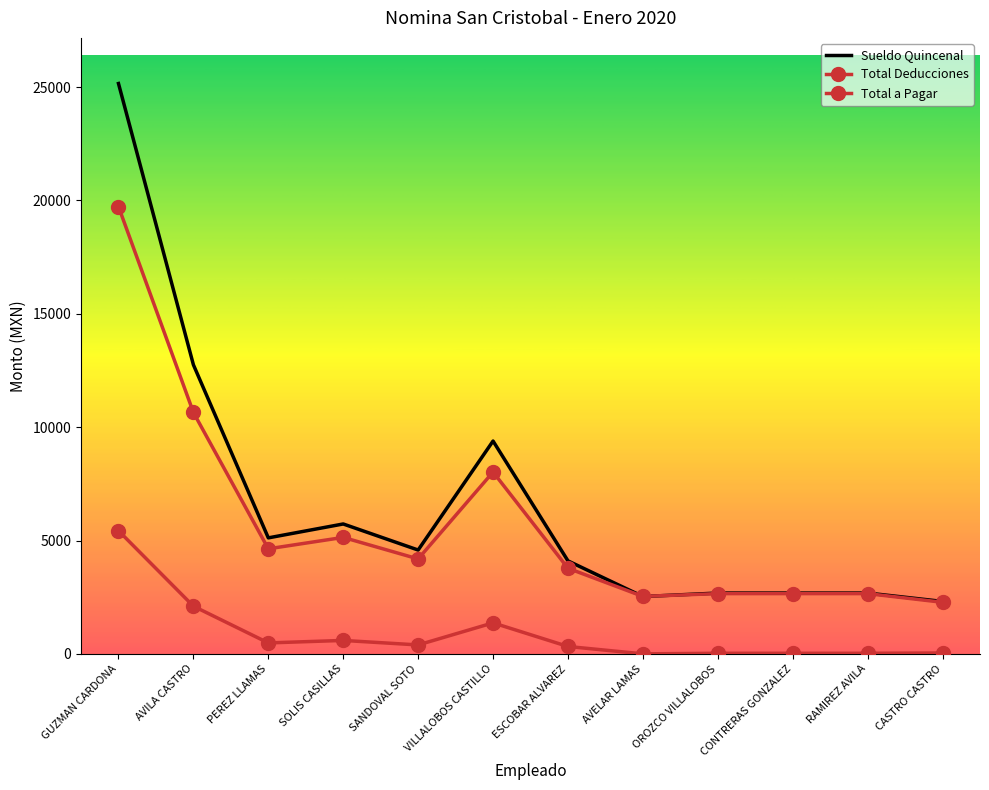

What is the label of the 8th point from the right?

SANDOVAL SOTO